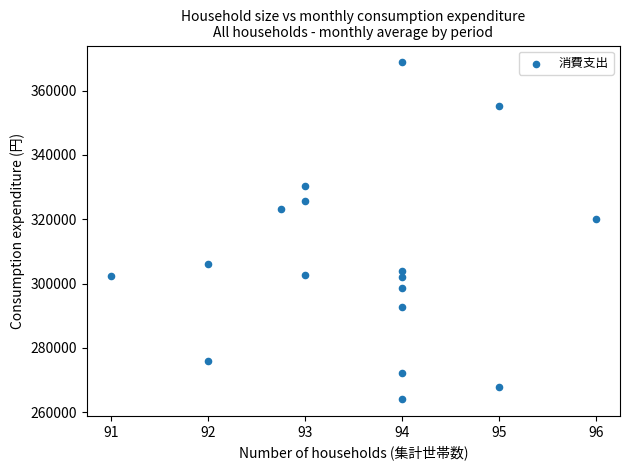

What Y value in the scatter plot is closest to 316437?

320054